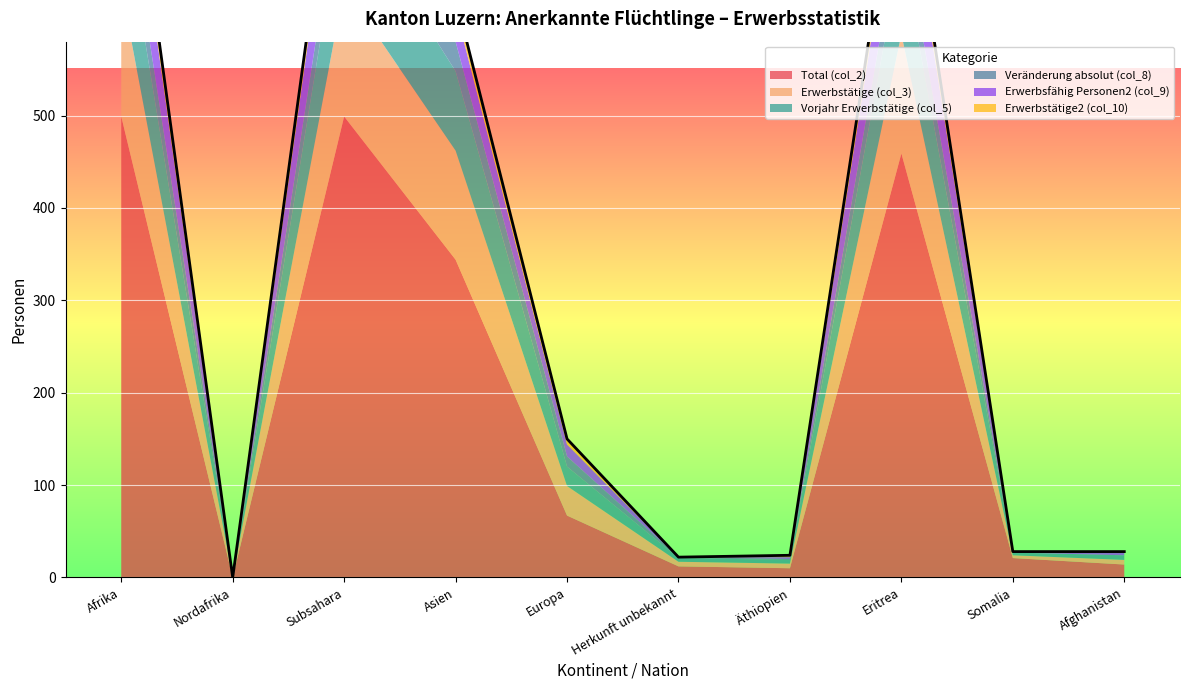

What are all the series names shown in the legend?

Total (col_2), Erwerbstätige (col_3), Vorjahr Erwerbstätige (col_5), Veränderung absolut (col_8), Erwerbsfähig Personen2 (col_9), Erwerbstätige2 (col_10)